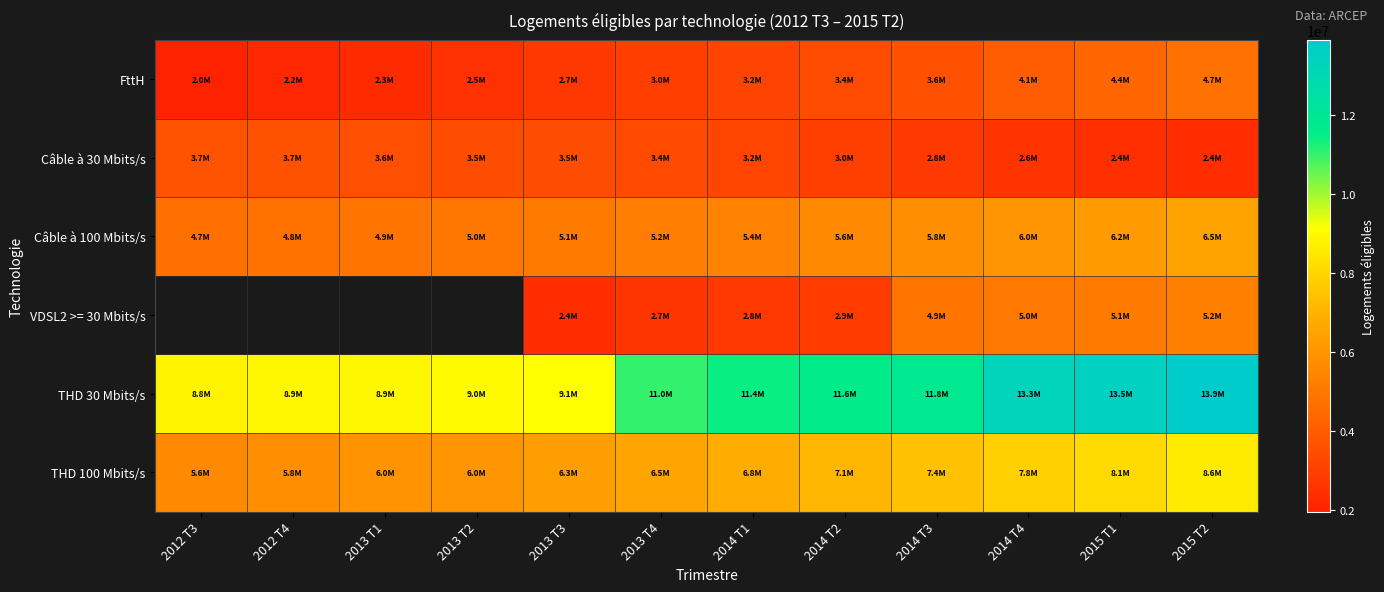

Is the value of THD 100 Mbits/s at 2012 T4 greater than the value of THD 30 Mbits/s at 2014 T3?

No